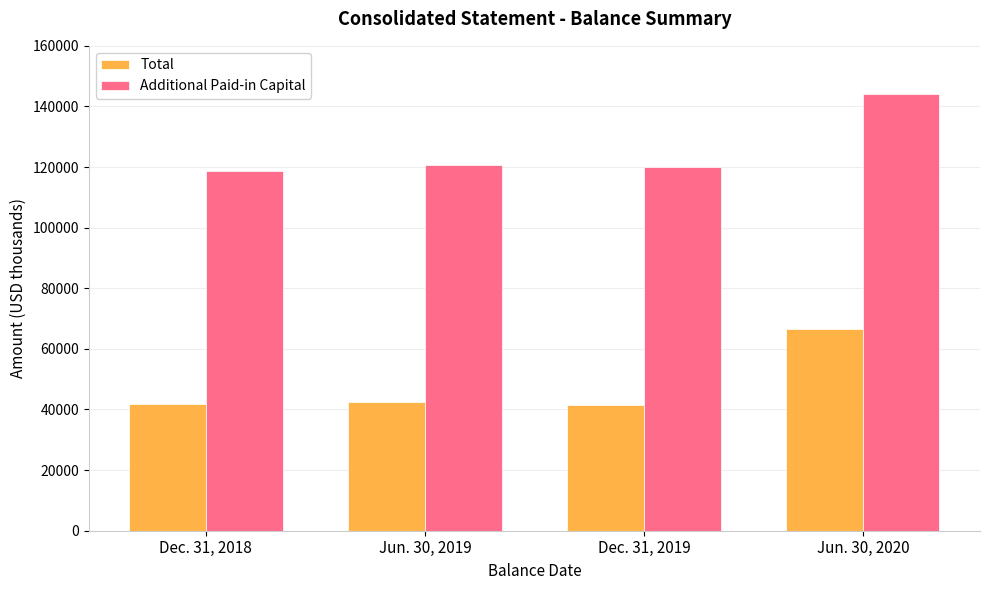

At which label does Additional Paid-in Capital reach its peak?

Jun. 30, 2020